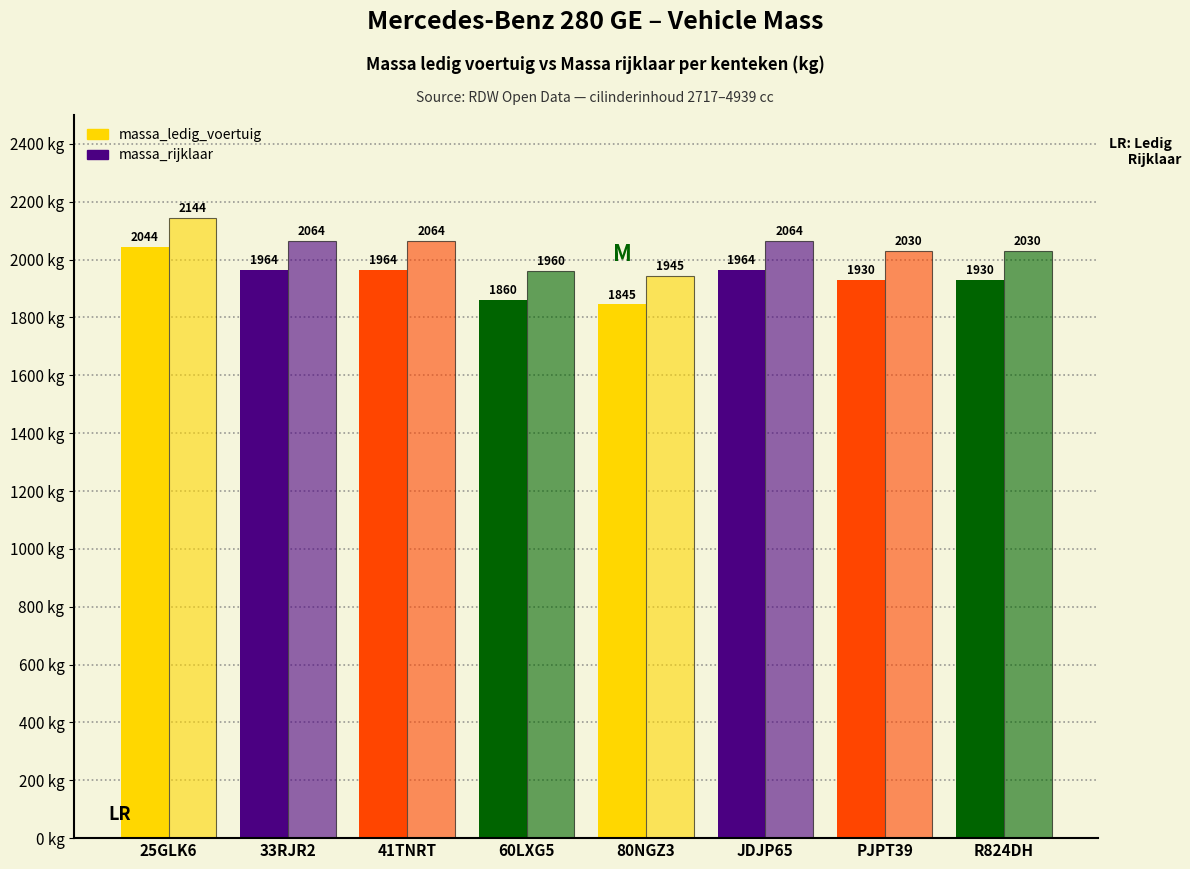

Count the number of data series in this chart.

2